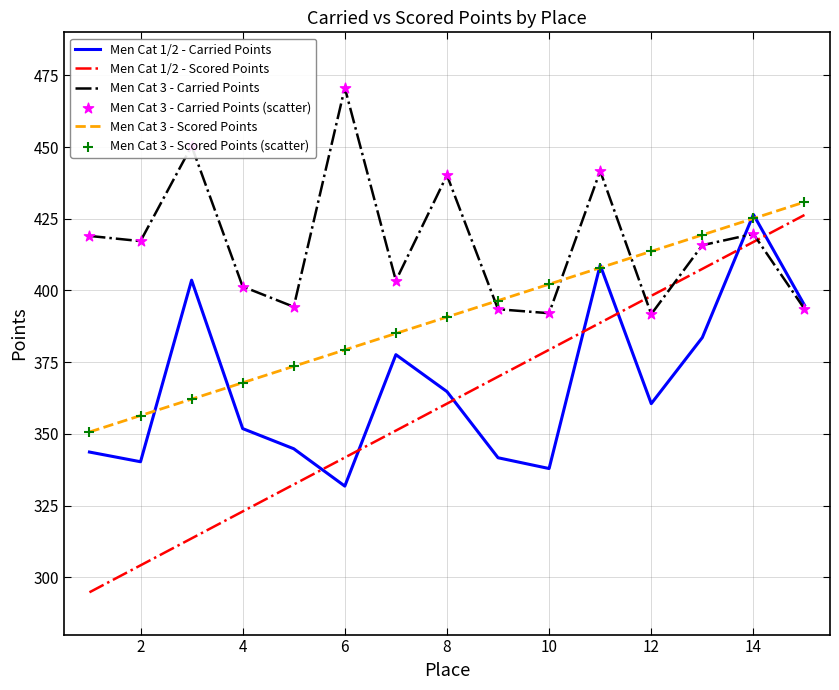

At how many categories does at least one series exceed 460?

1